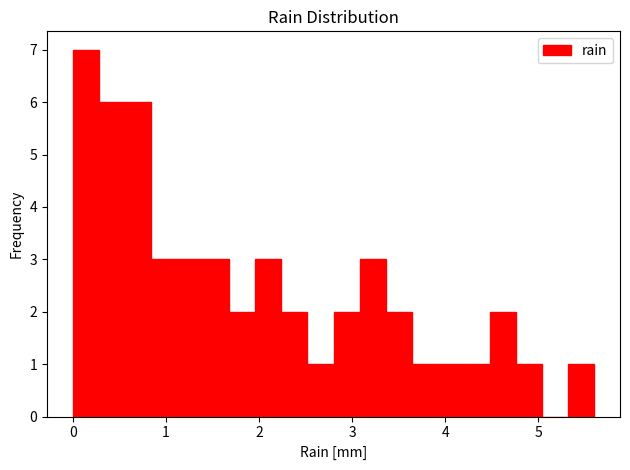

Read against the x-axis, roughly where is the centre of the tallest bar?

0.1